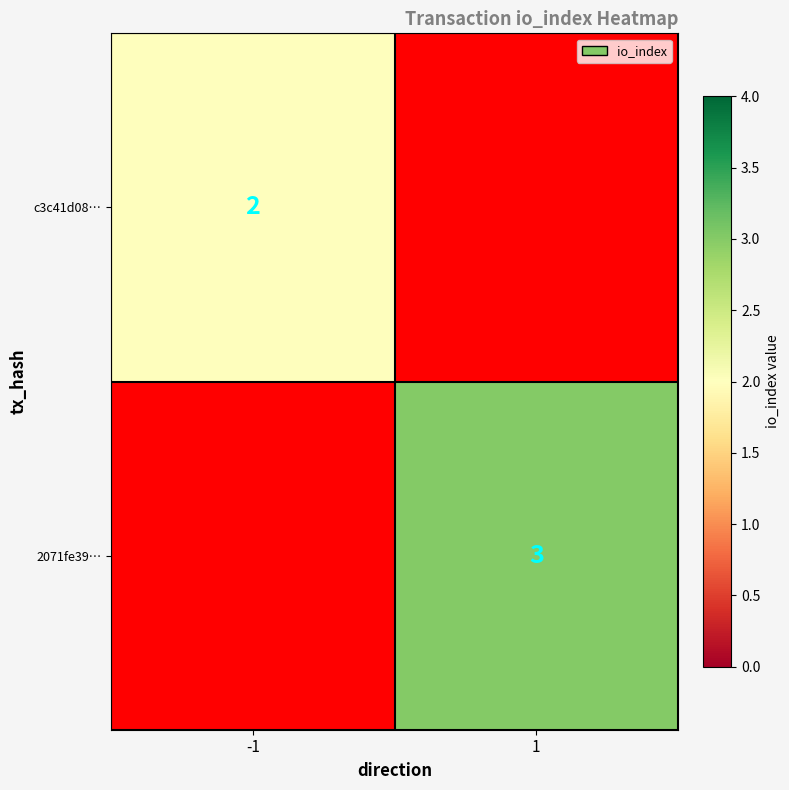

Is it true that 2071fe39… equals 5 at 1?

False